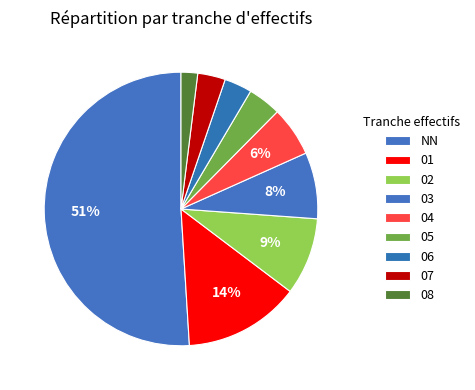

To the nearest percent, what portion does 02 represent?

9%